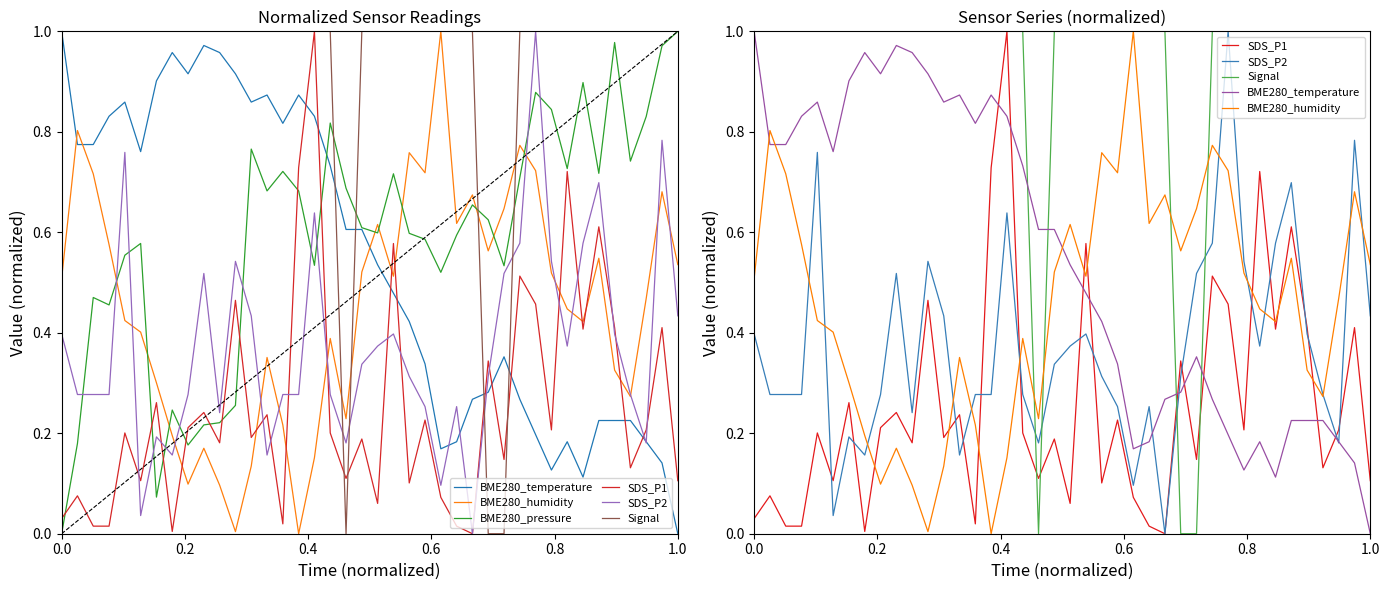

How many times do BME280_pressure and SDS_P2 cross each other?

11